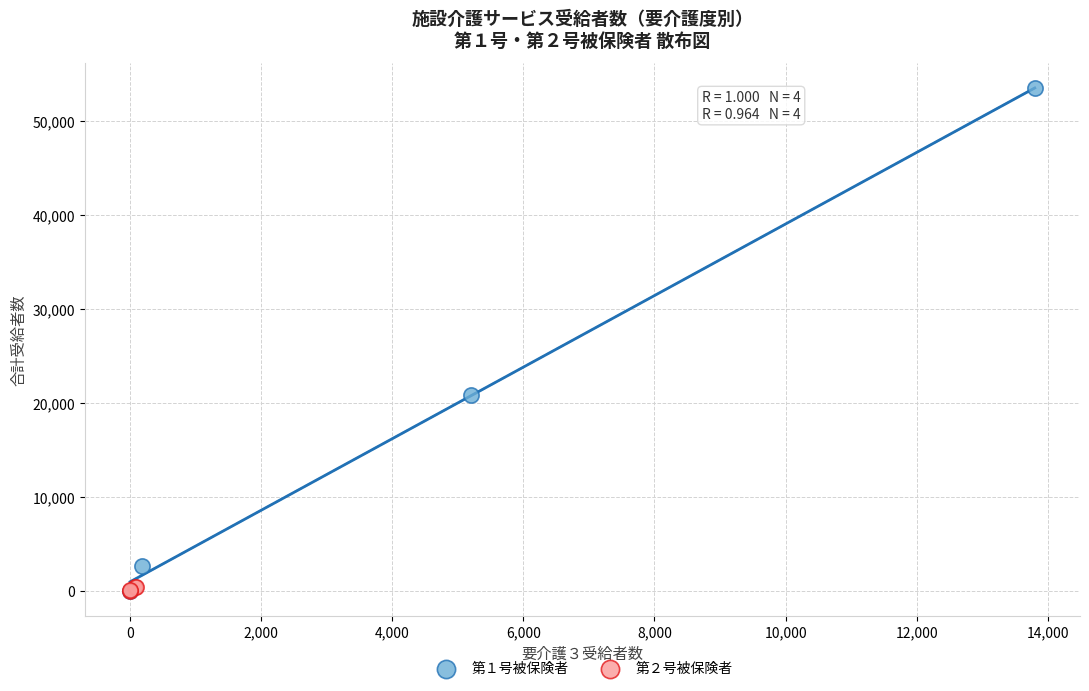

Which series has the largest Y range (max minus min)?

第１号被保険者